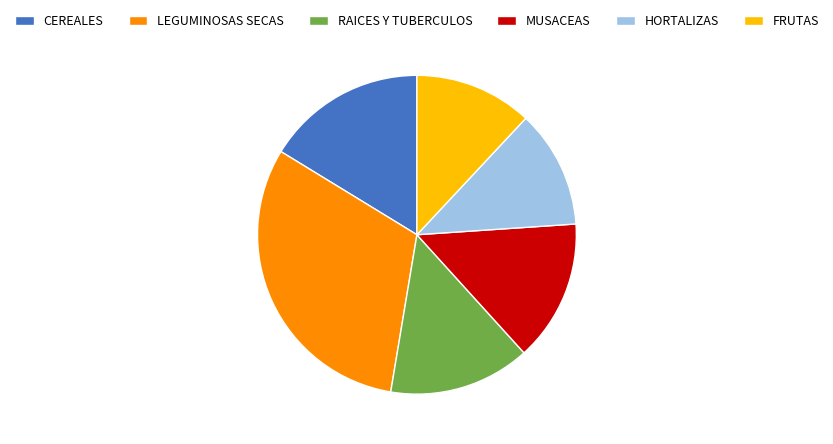

Count the number of slices in the pie.

6